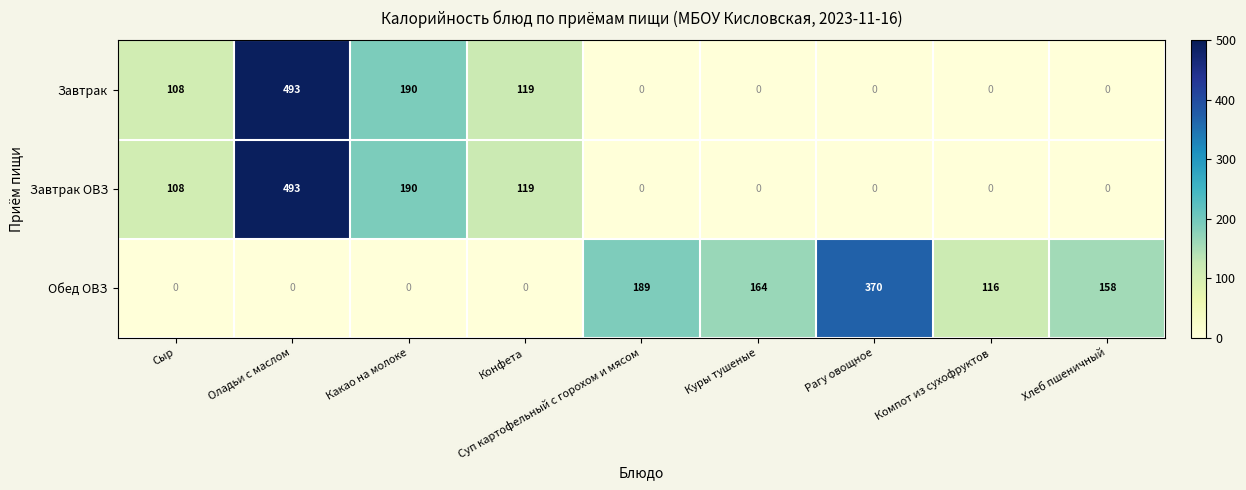

What is the difference between the Завтрак values at Хлеб пшеничный and Какао на молоке?

190